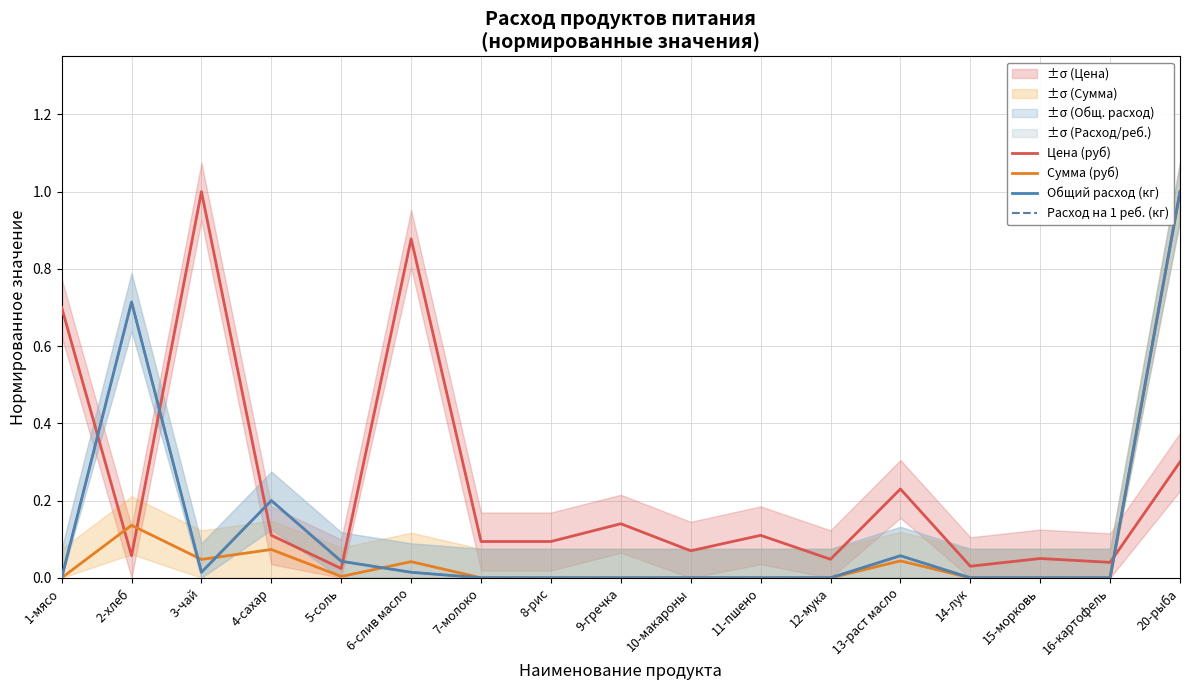

Rank the series at 15-морковь from lowest to highest value.

Сумма (руб), Общий расход (кг), Расход на 1 реб. (кг), Цена (руб)